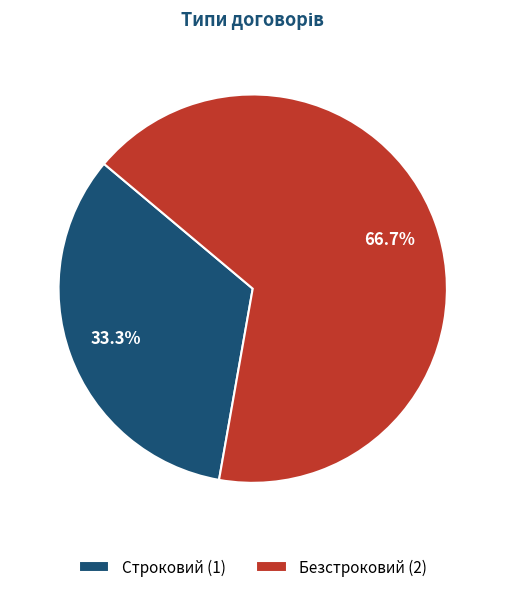

The Строковий slice represents 39% of the pie. True or false?

False